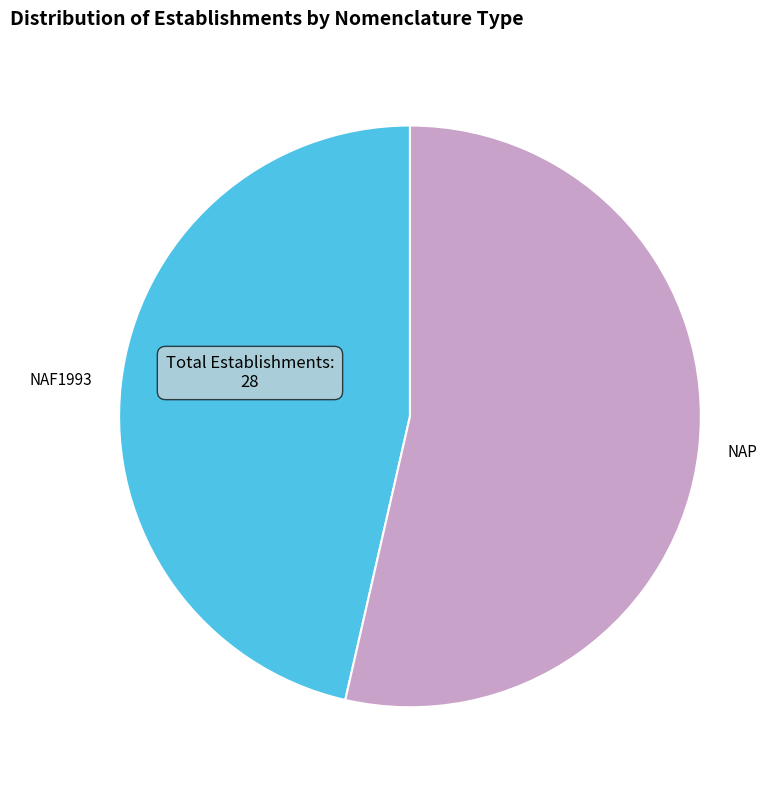

Which slice is the largest?

NAP